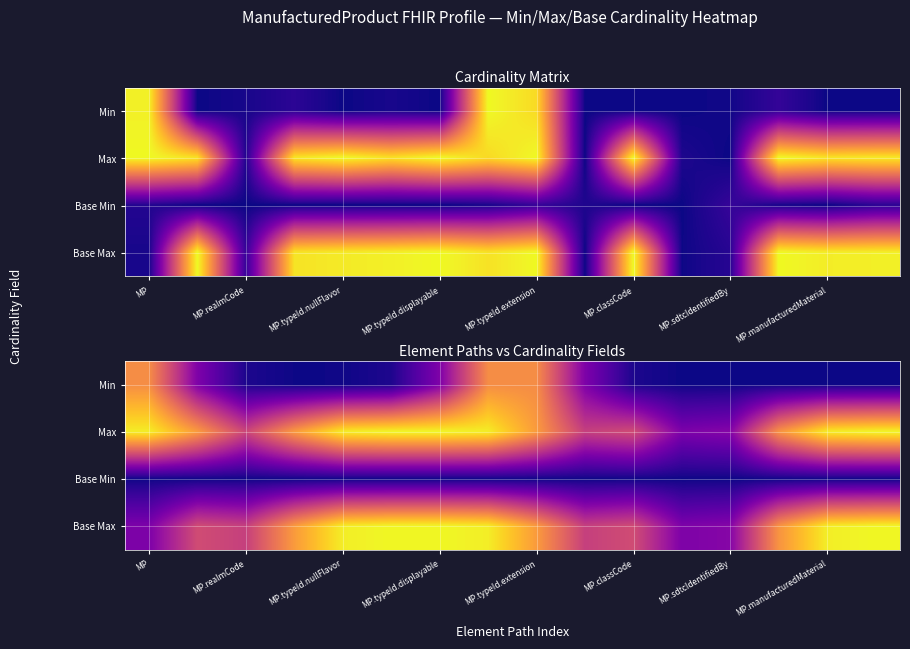

What is the greatest value displayed?

1.0